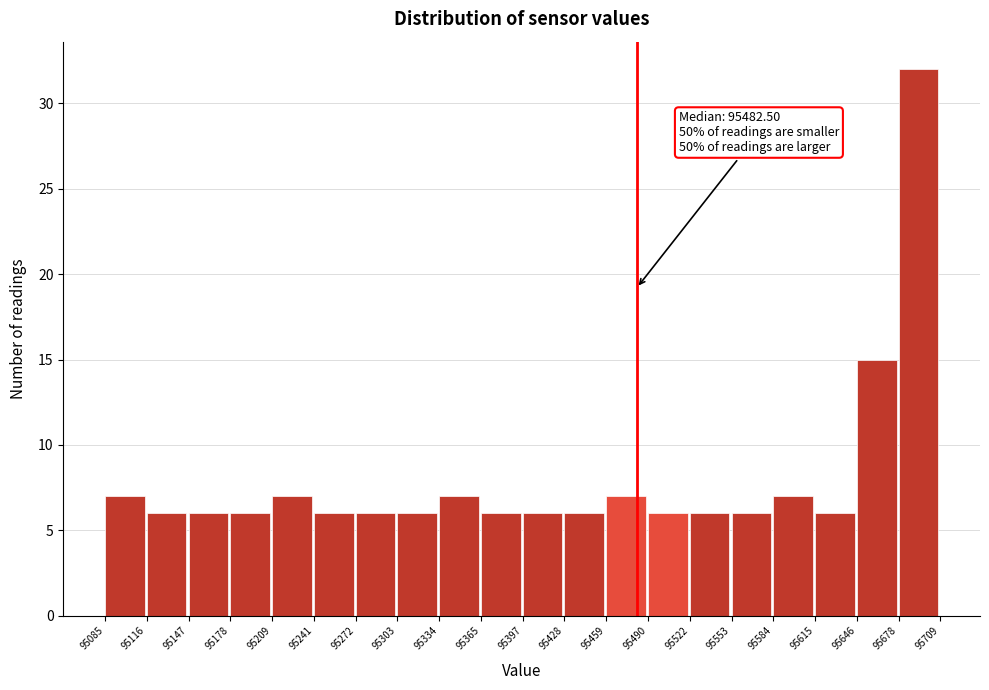

Over which range of the x-axis is the bar tallest?

95678 to 95709